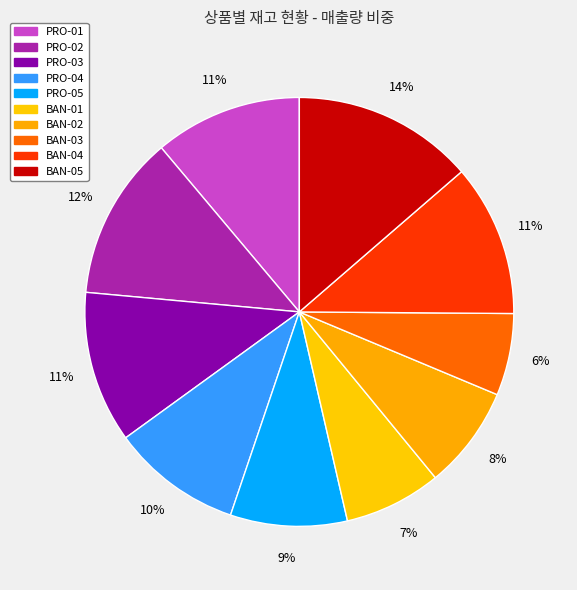

Count the number of slices in the pie.

10